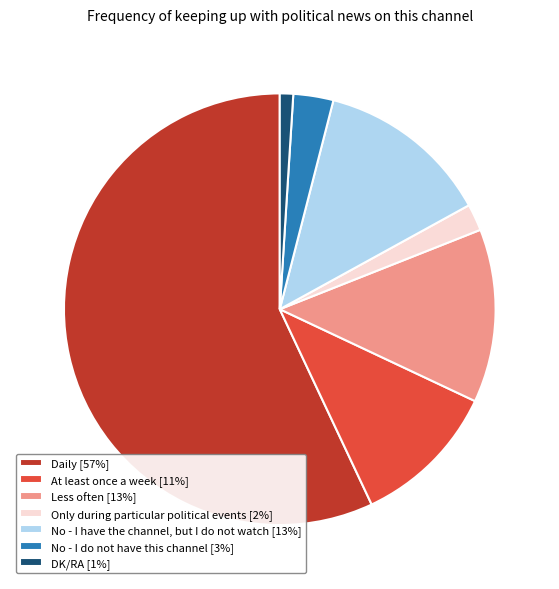

Combined, do No - I do not have this channel and Only during particular political events account for over 50%?

No